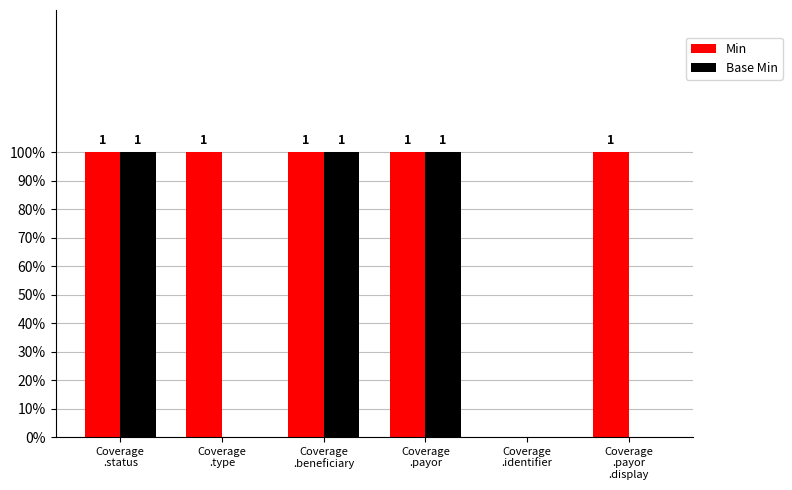

Where is Min nearest to the value 0?

Coverage
.identifier